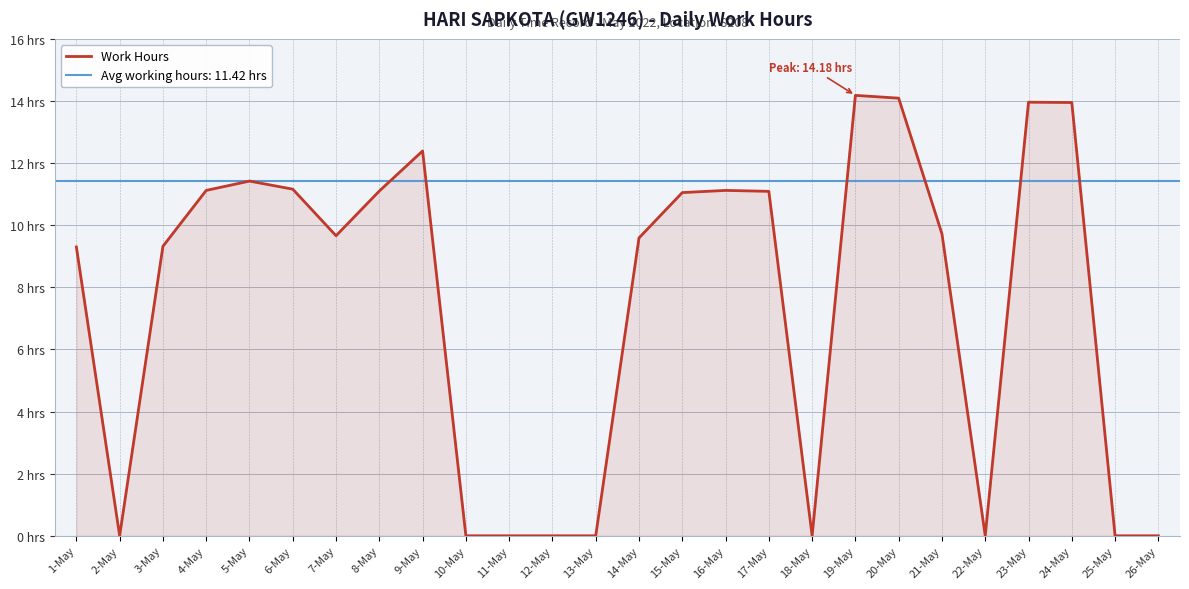

At which label is the value closest to 7?

1-May